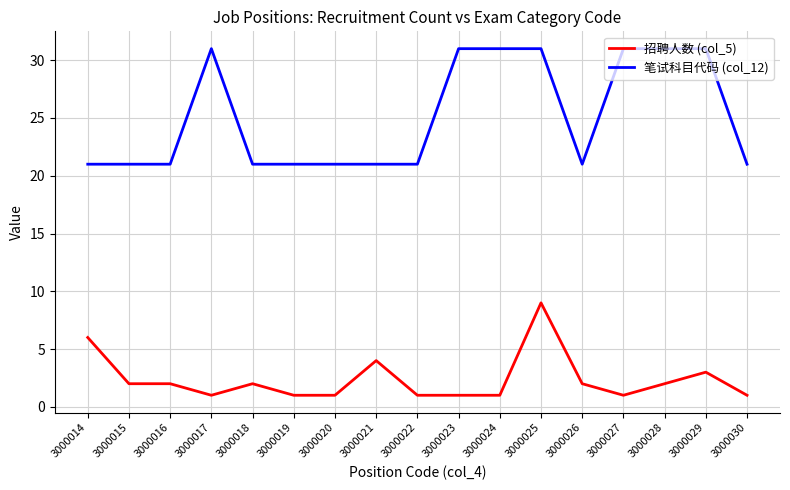

What is the highest value of the 招聘人数 (col_5) series?

9